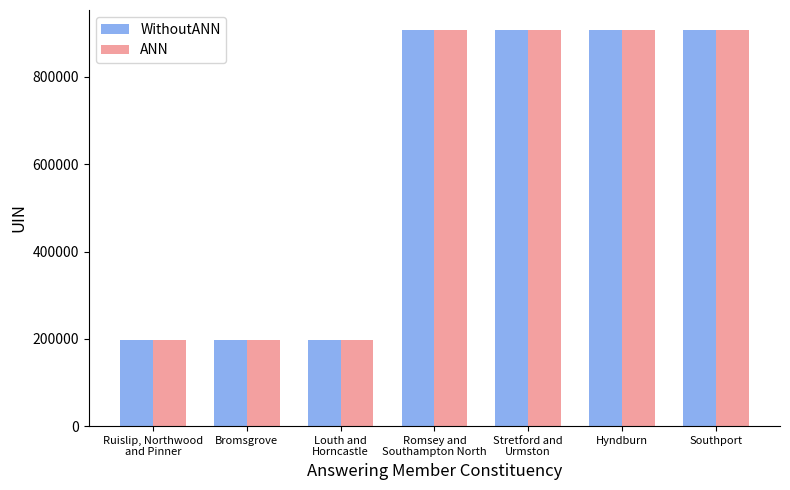

How many bars are there in each group?

2